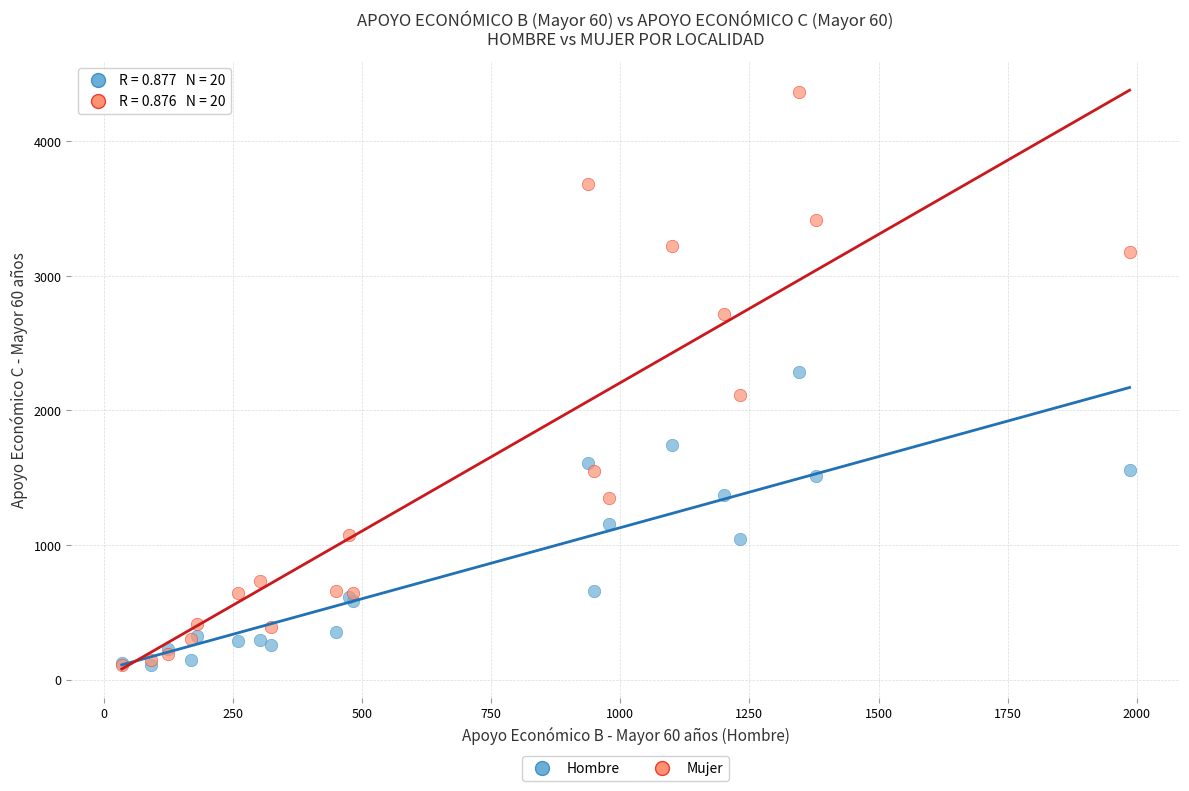

Across all series, what Y value is closest to 2236?

2289